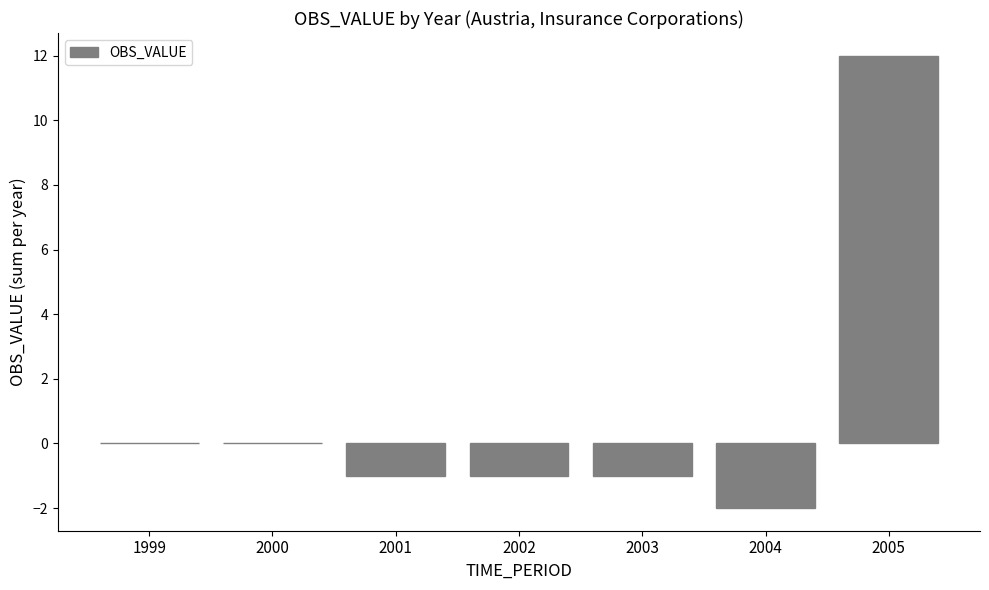

Reading left to right, transcribe all the data shown in this chart.

1999=0	2000=0	2001=-1	2002=-1	2003=-1	2004=-2	2005=12